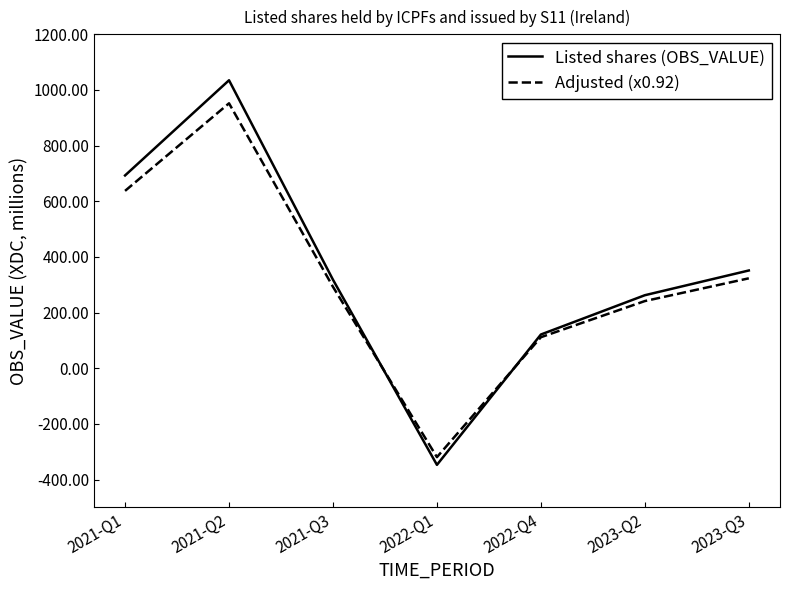

How many negative values does the Adjusted (x0.92) series have?

1